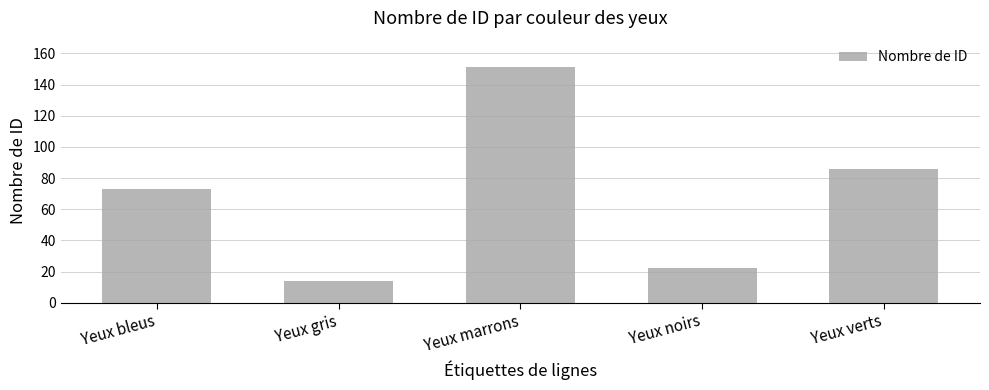

The chart shows a value of 41 at Yeux verts. True or false?

False